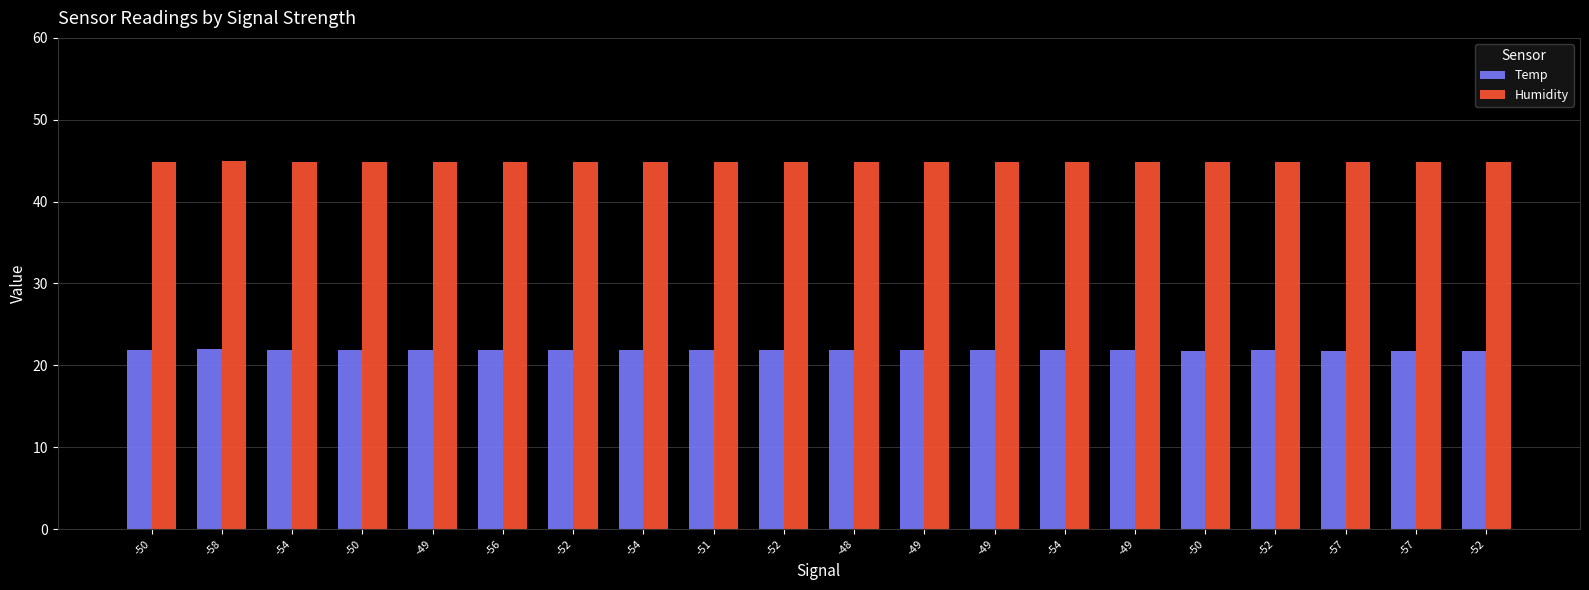

How many bars are there in total?

40